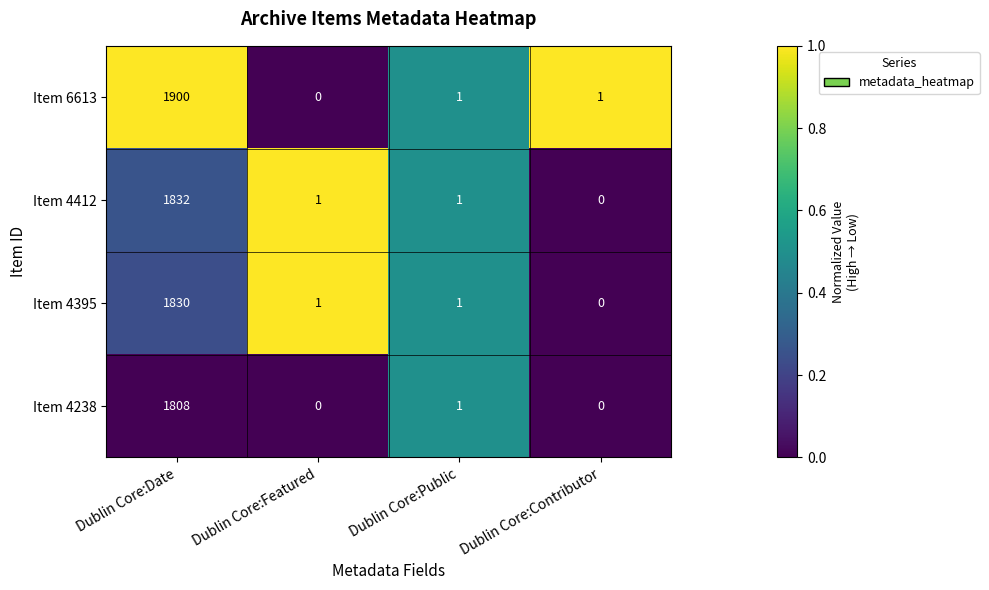

What is the highest value of the Item 4412 series?

1832